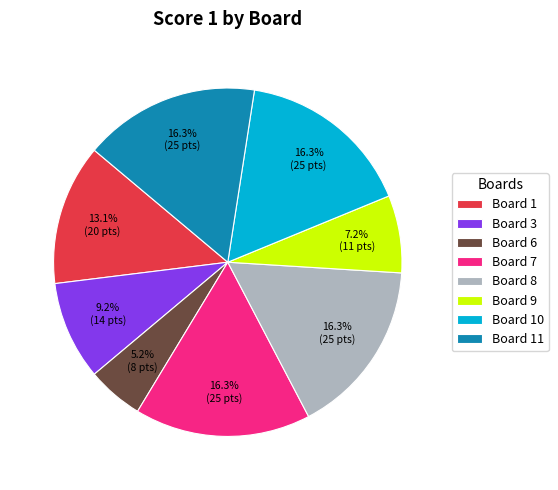

Which category has the smallest portion of the pie?

Board 6